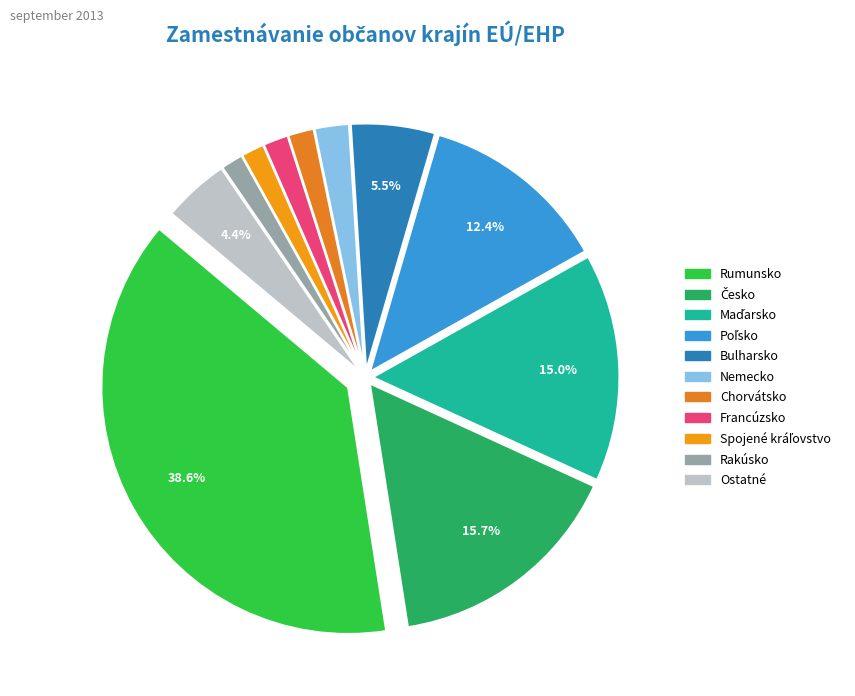

How many segments does this pie chart have?

11